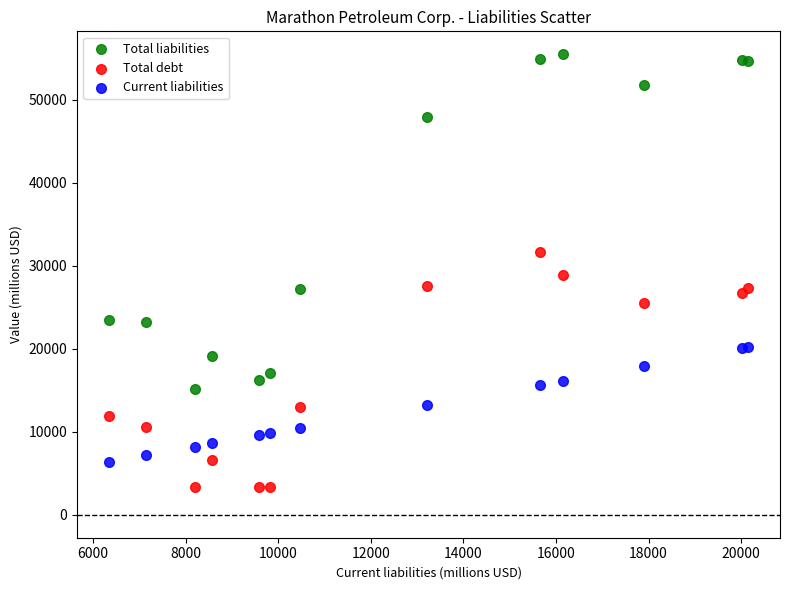

In the Total liabilities series, what Y value is closest to 35283?

27219